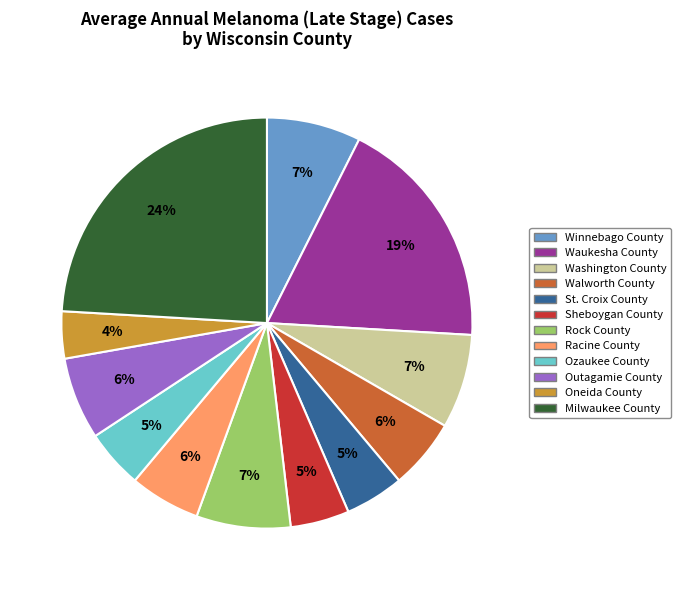

What is the ratio of the value at Ozaukee County to the value at Racine County?

0.8